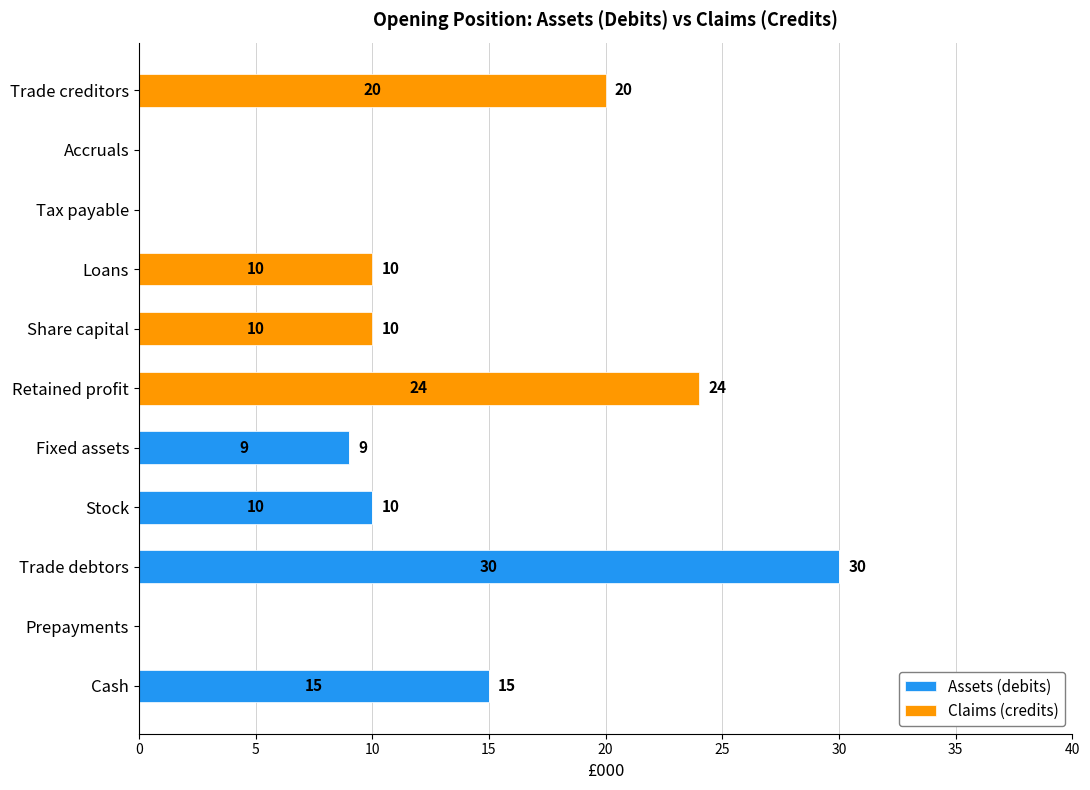

What is the sum of all Assets (debits) values?

64